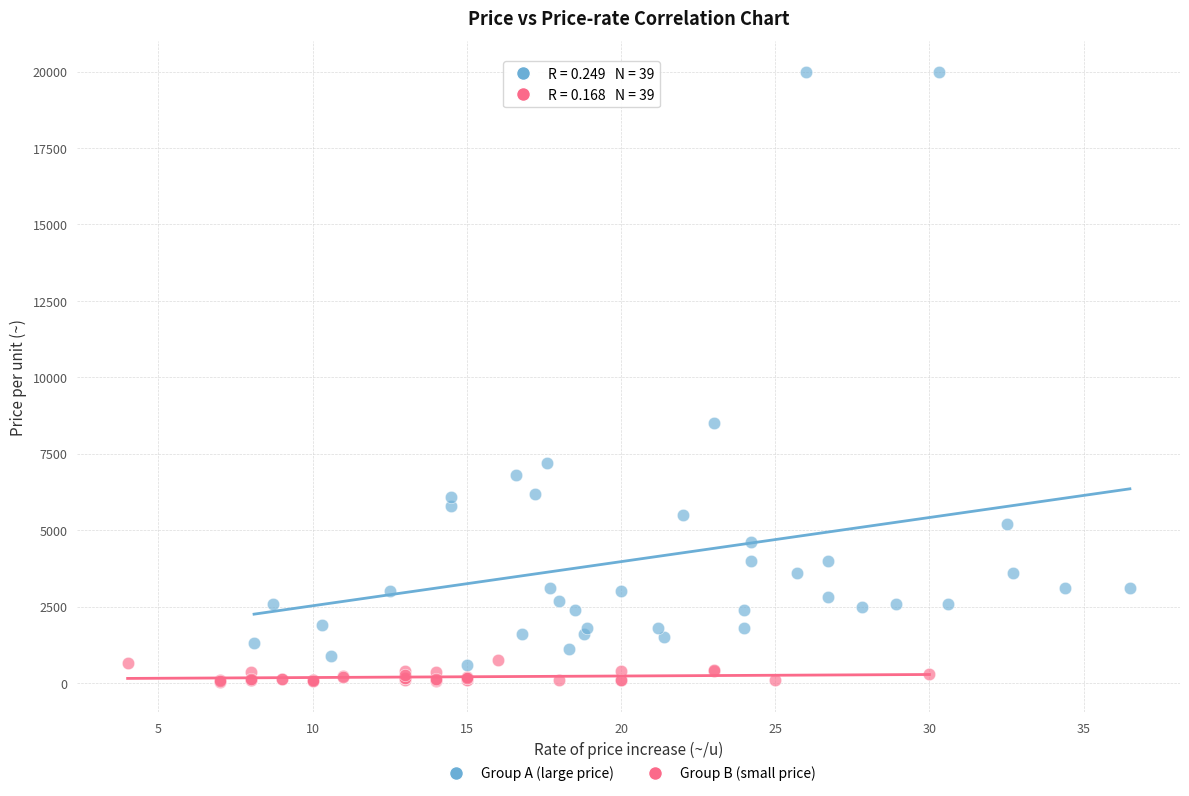

Which series has the largest Y range (max minus min)?

Group A (large price)